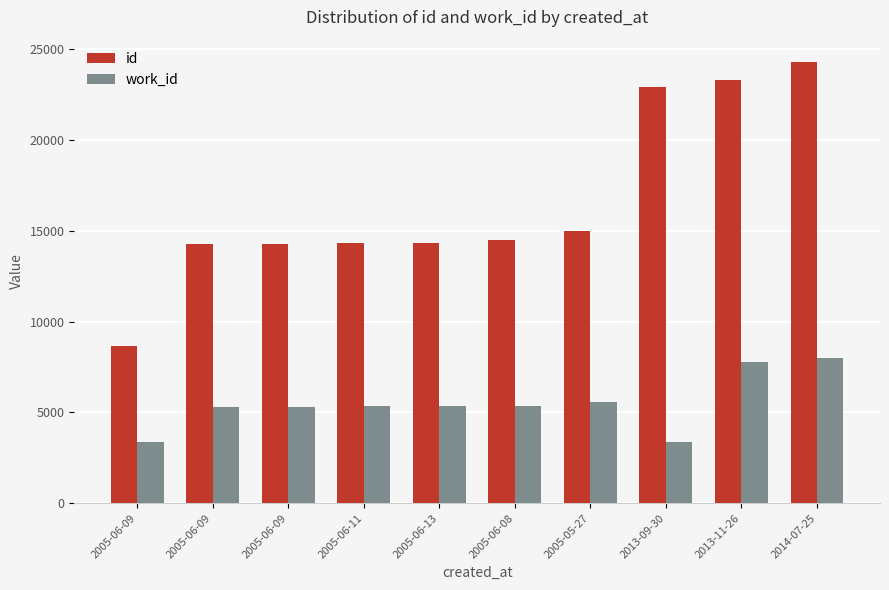

The value of work_id at 2005-06-11 is 1840. True or false?

False